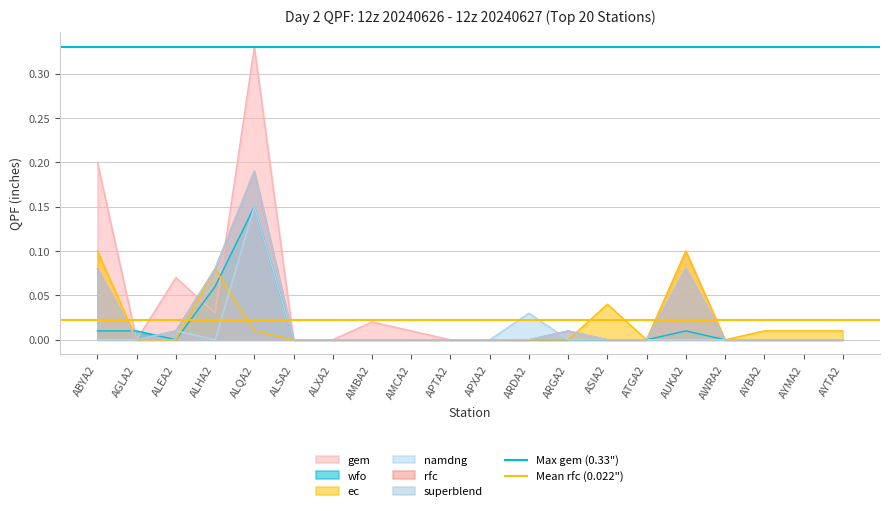

Does the chart display data point markers on the line(s)?

No